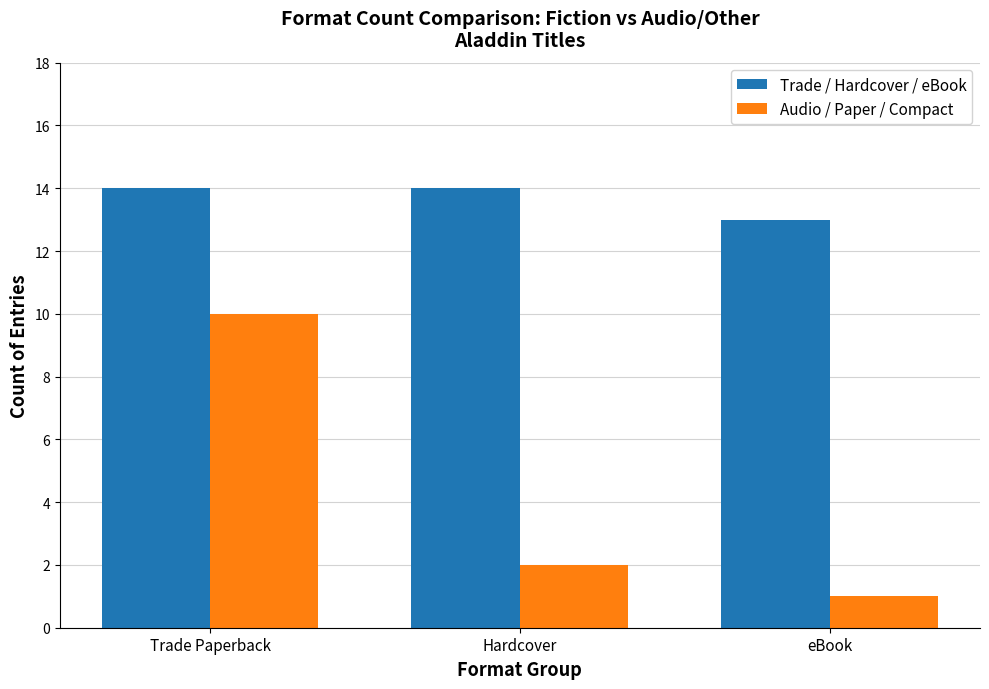

What is the minimum value for Trade / Hardcover / eBook?

13